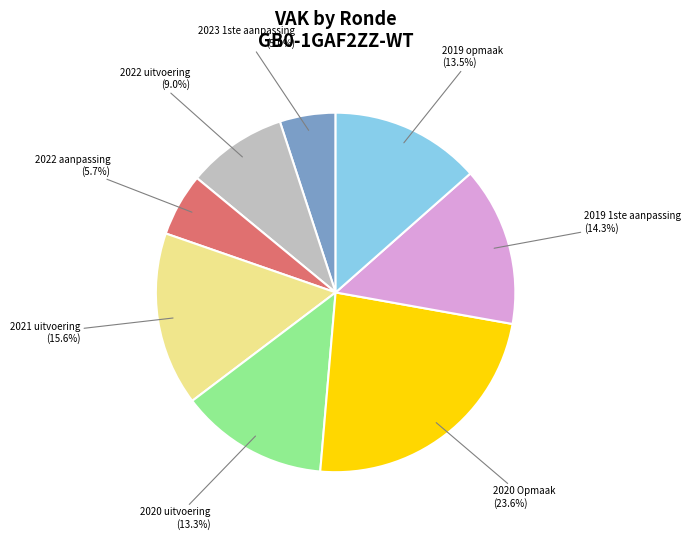

Which category has the smallest portion of the pie?

2023 1ste aanpassing